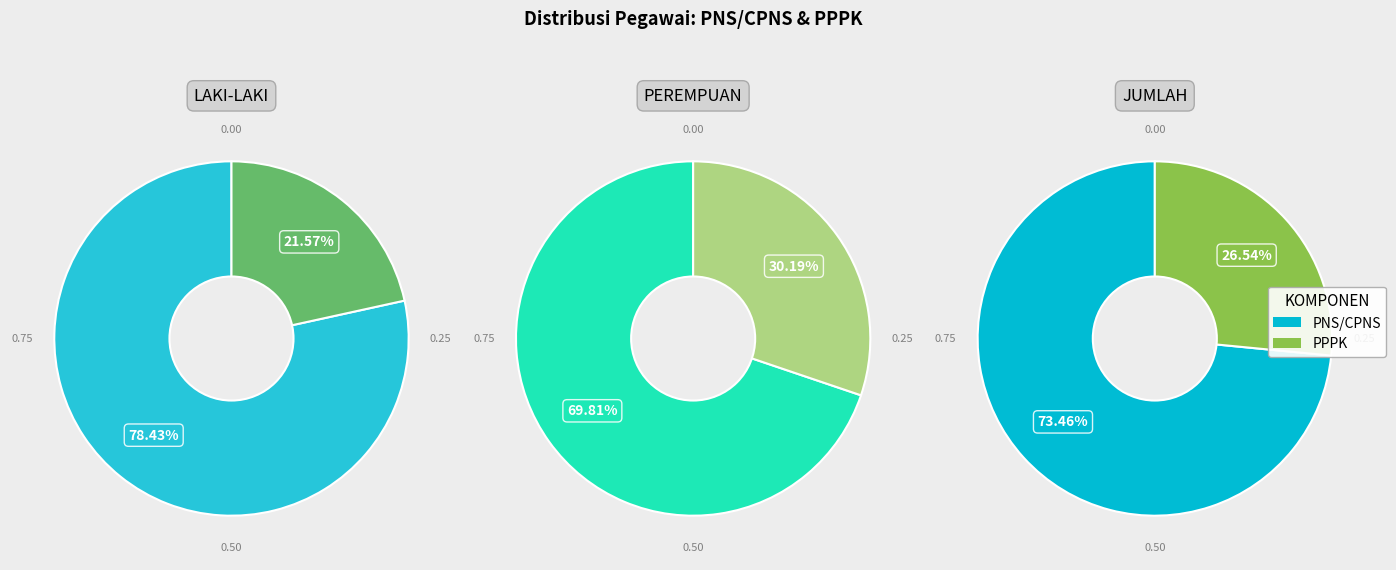

Is there any slice that represents more than half of the pie?

Yes